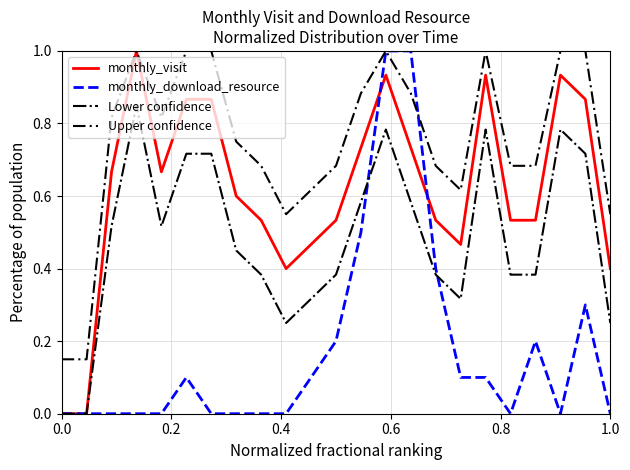

Which series has the largest total across all categories?

Upper confidence